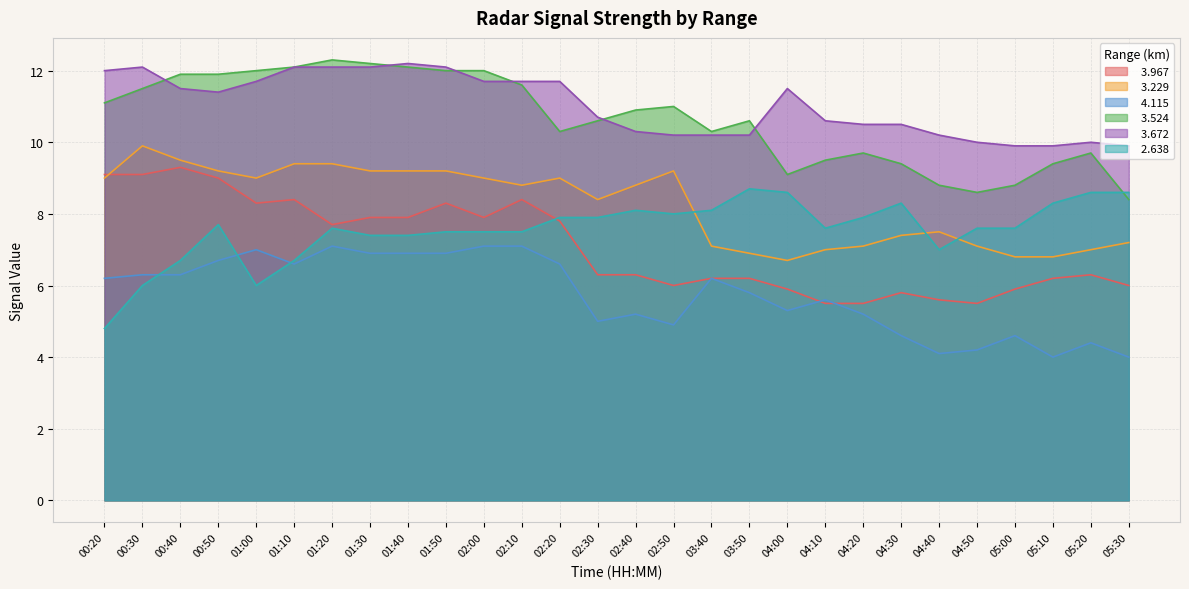

What is the label of the 22nd point from the right?

01:20